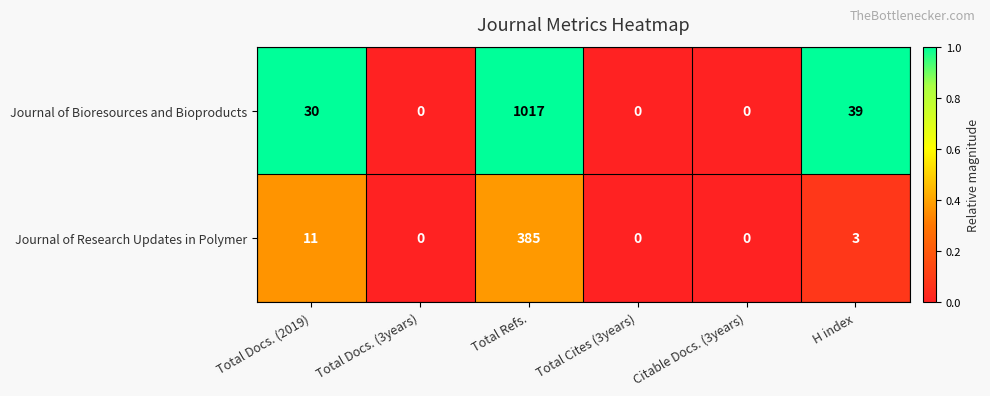

The Journal of Bioresources and Bioproducts series shows 0 at Total Docs. (3years). True or false?

True